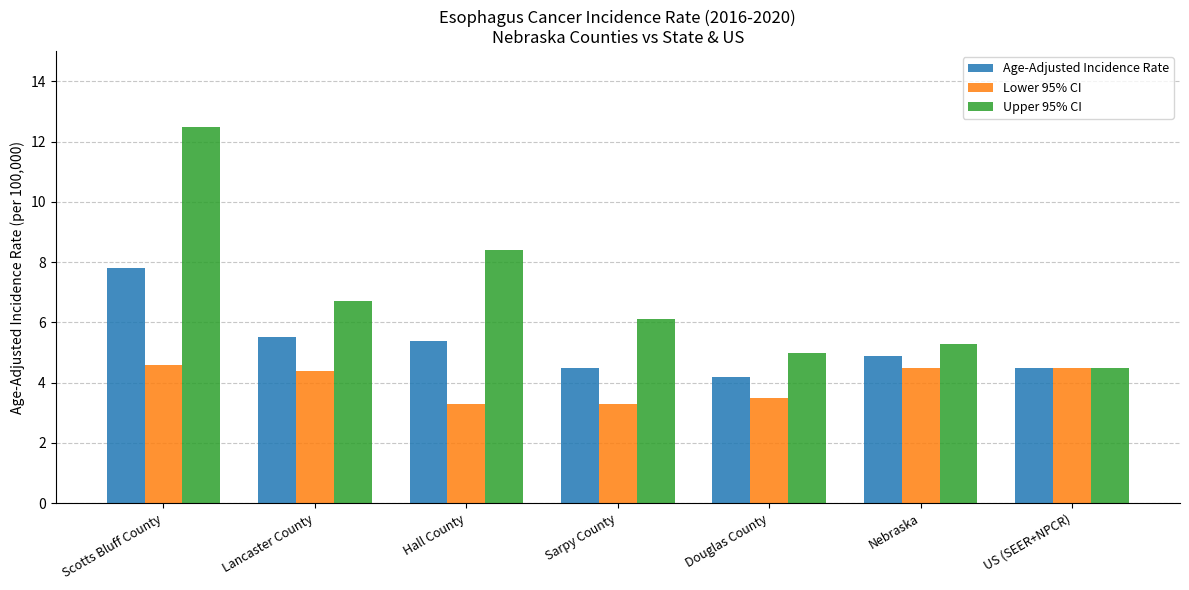

True or false: Age-Adjusted Incidence Rate has a value of 6.4 at US (SEER+NPCR).

False